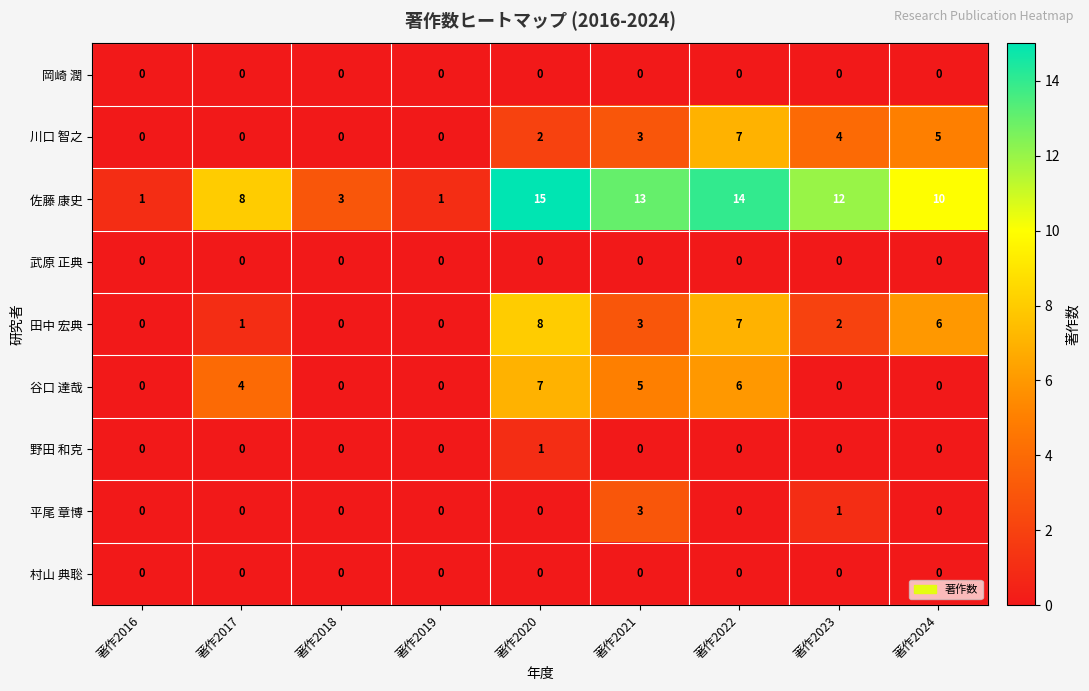

Is it true that 田中 宏典 equals 5 at 著作2016?

False